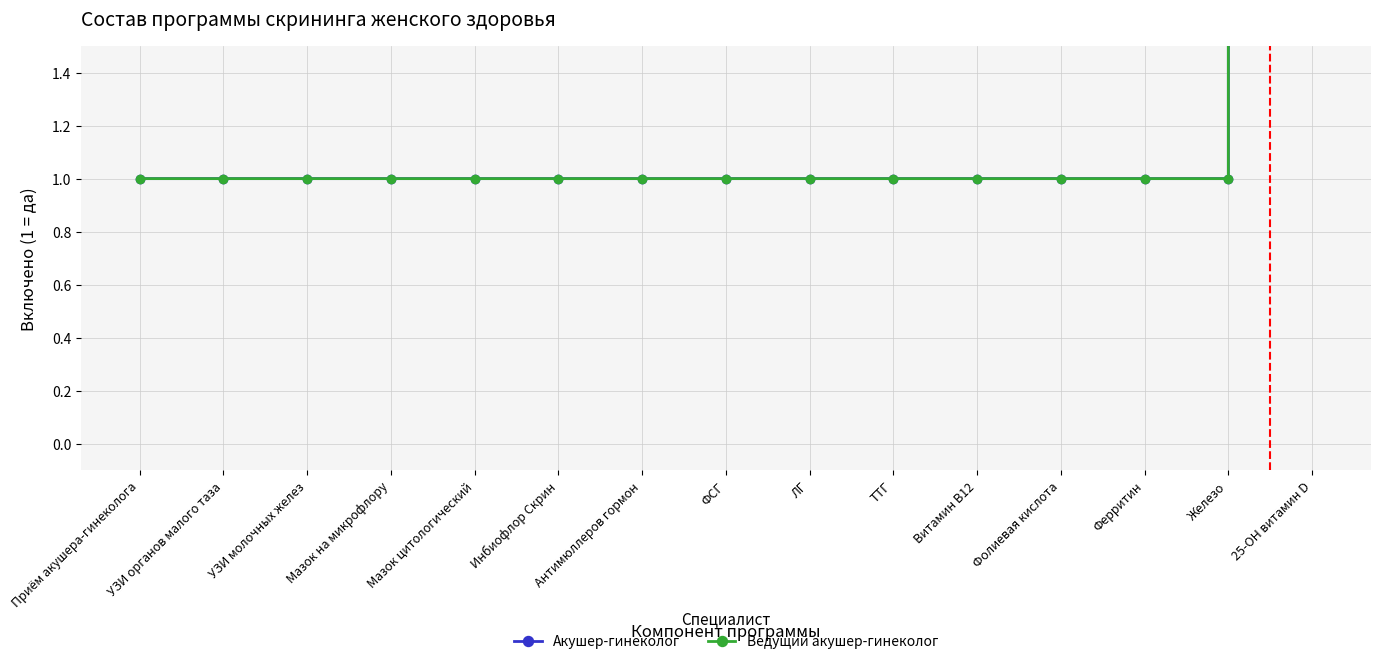

What are all the series names shown in the legend?

Акушер-гинеколог, Ведущий акушер-гинеколог